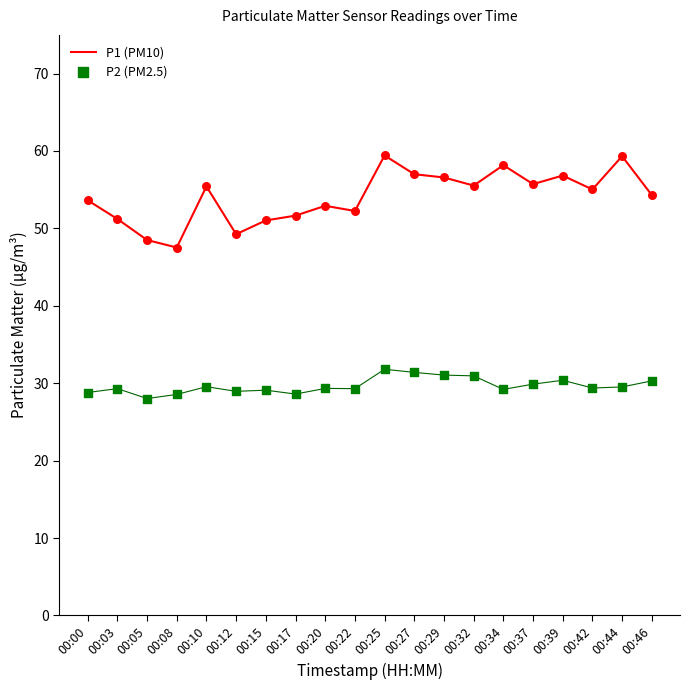

Which series contains the highest Y value?

P1 (PM10)